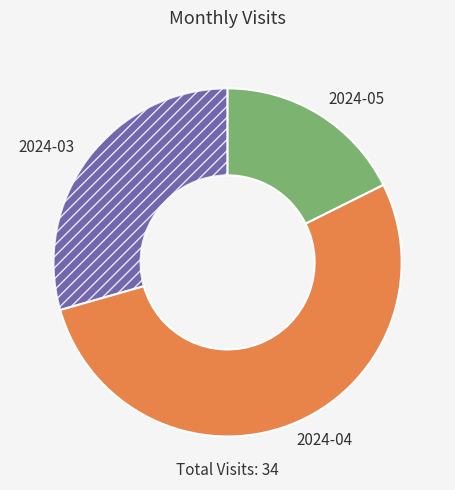

Which has a higher value, 2024-04 or 2024-03?

2024-04